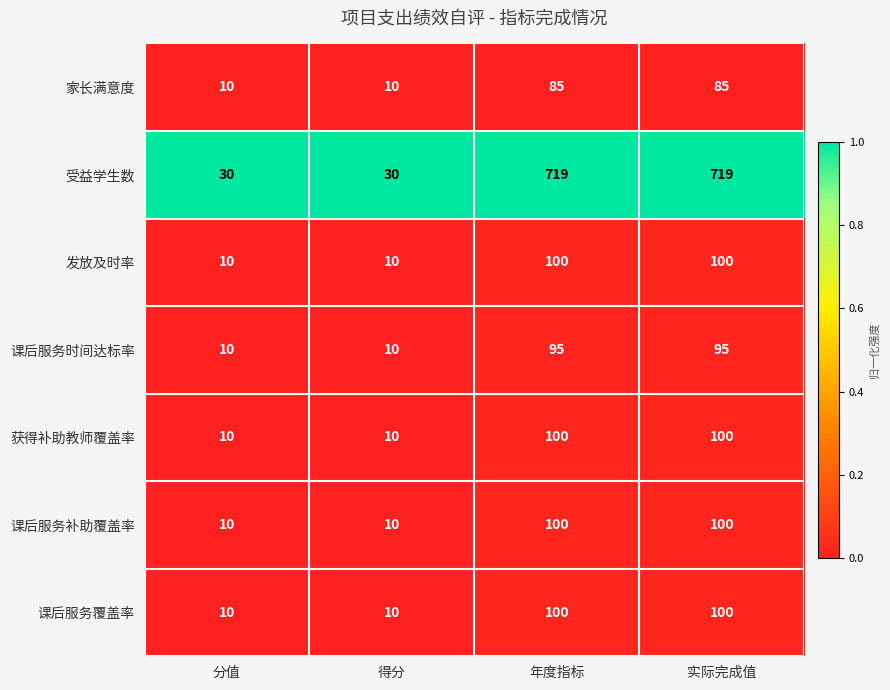

The 家长满意度 series shows 59 at 年度指标. True or false?

False